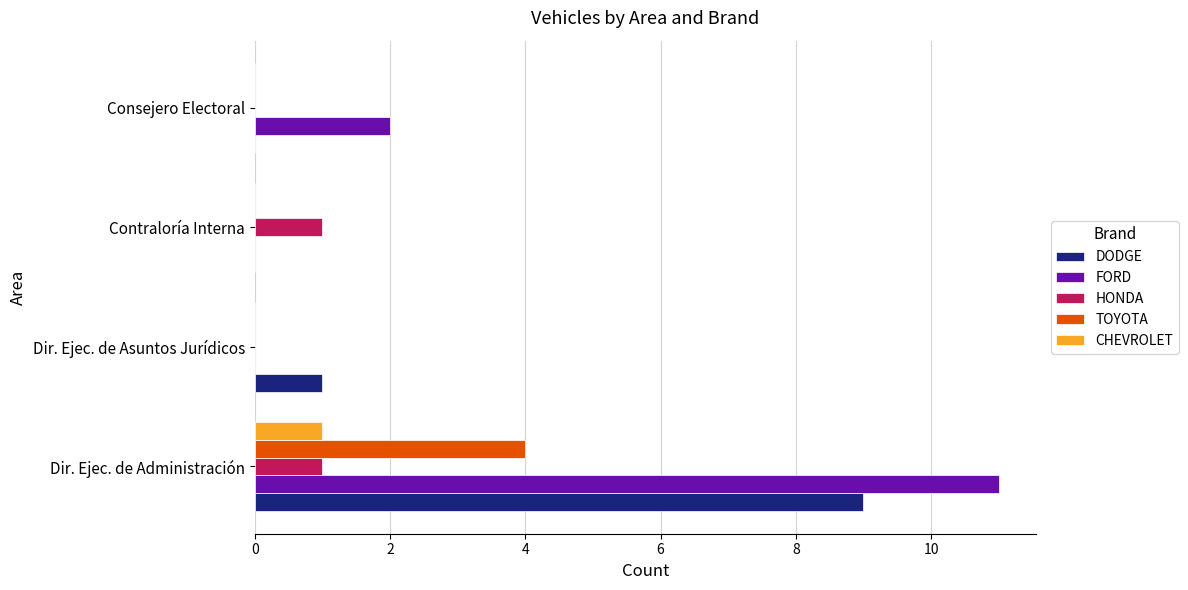

Between Contraloría Interna and Consejero Electoral, which series saw the biggest shift?

FORD